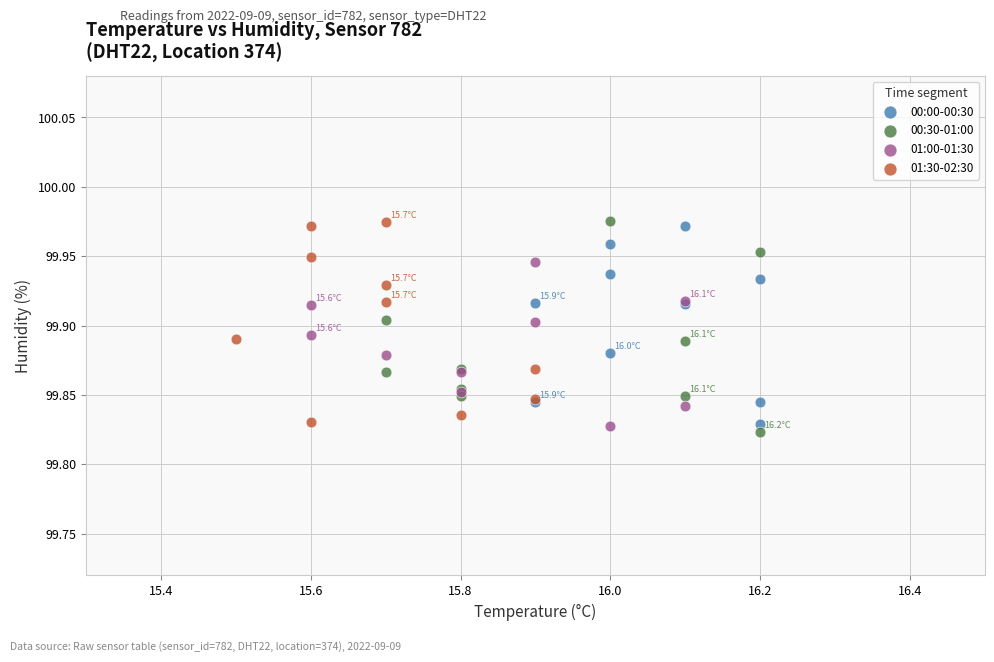

What are all the series names shown in the legend?

00:00-00:30, 00:30-01:00, 01:00-01:30, 01:30-02:30